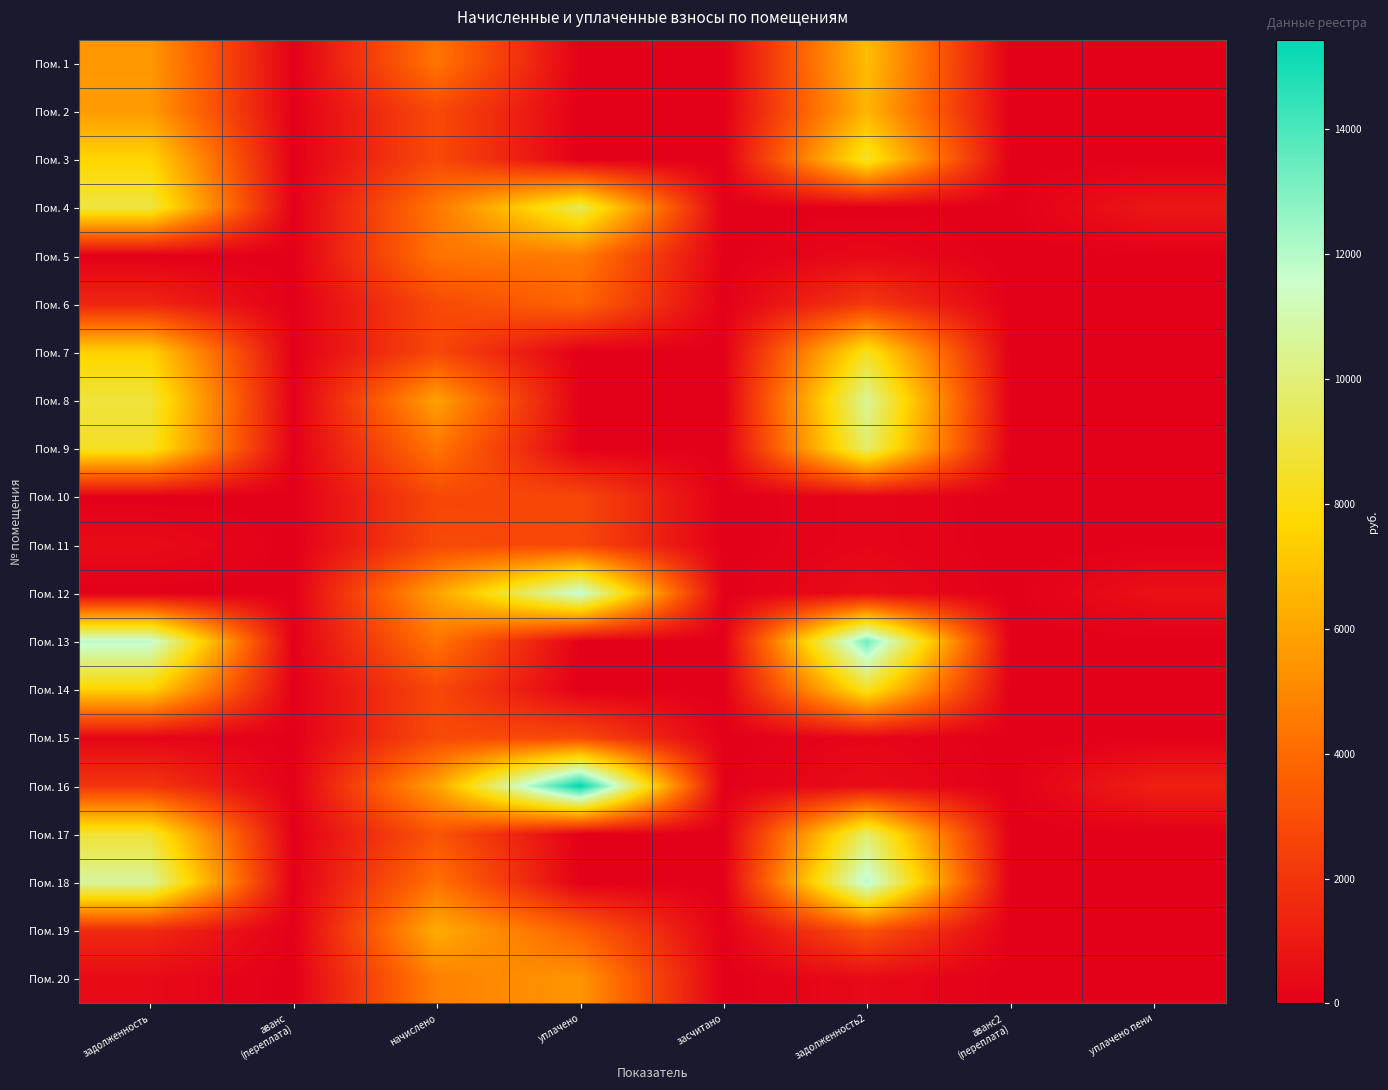

Rank the series by their maximum value, from lowest to highest.

Пом. 10, Пом. 11, Пом. 15, Пом. 6, Пом. 5, Пом. 20, Пом. 19, Пом. 2, Пом. 1, Пом. 7, Пом. 14, Пом. 3, Пом. 4, Пом. 9, Пом. 17, Пом. 8, Пом. 12, Пом. 18, Пом. 13, Пом. 16